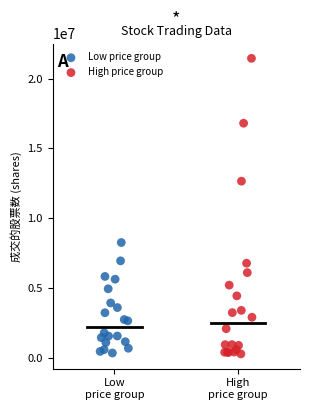

Which series has the largest Y range (max minus min)?

High price group